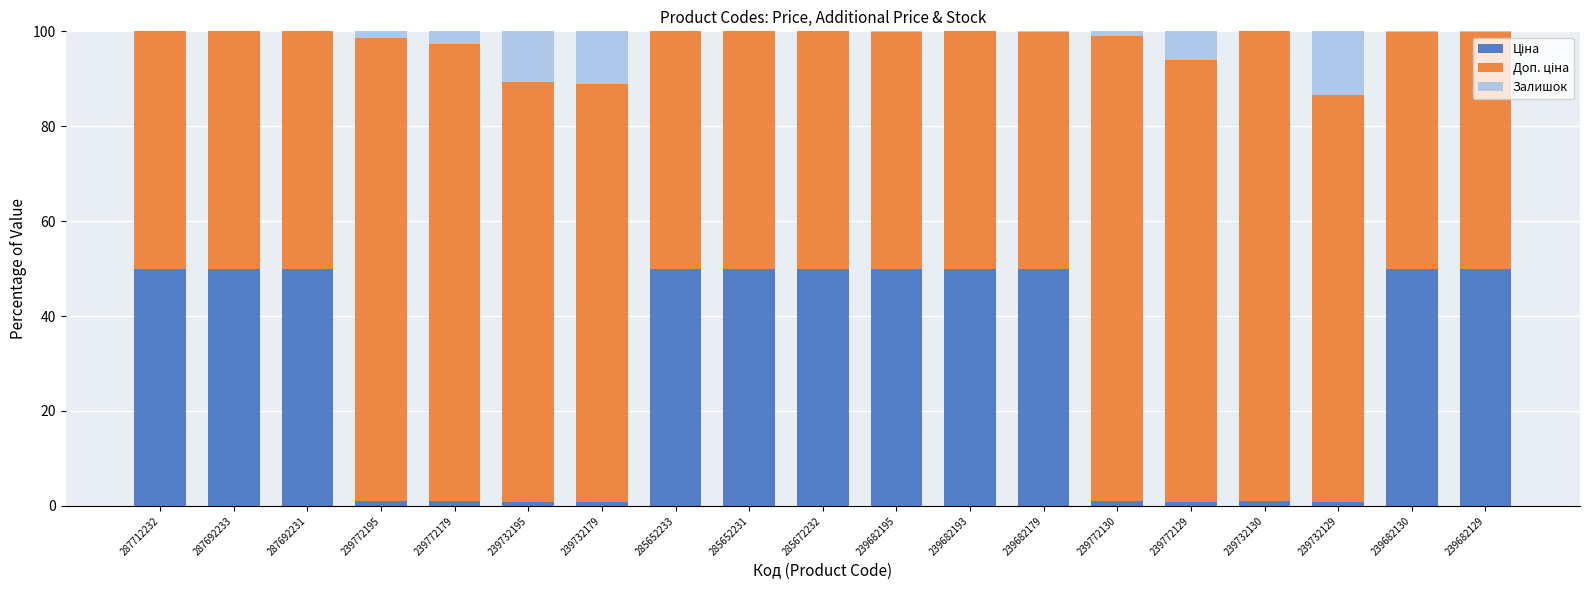

What is the label of the 16th bar from the left?

239732130